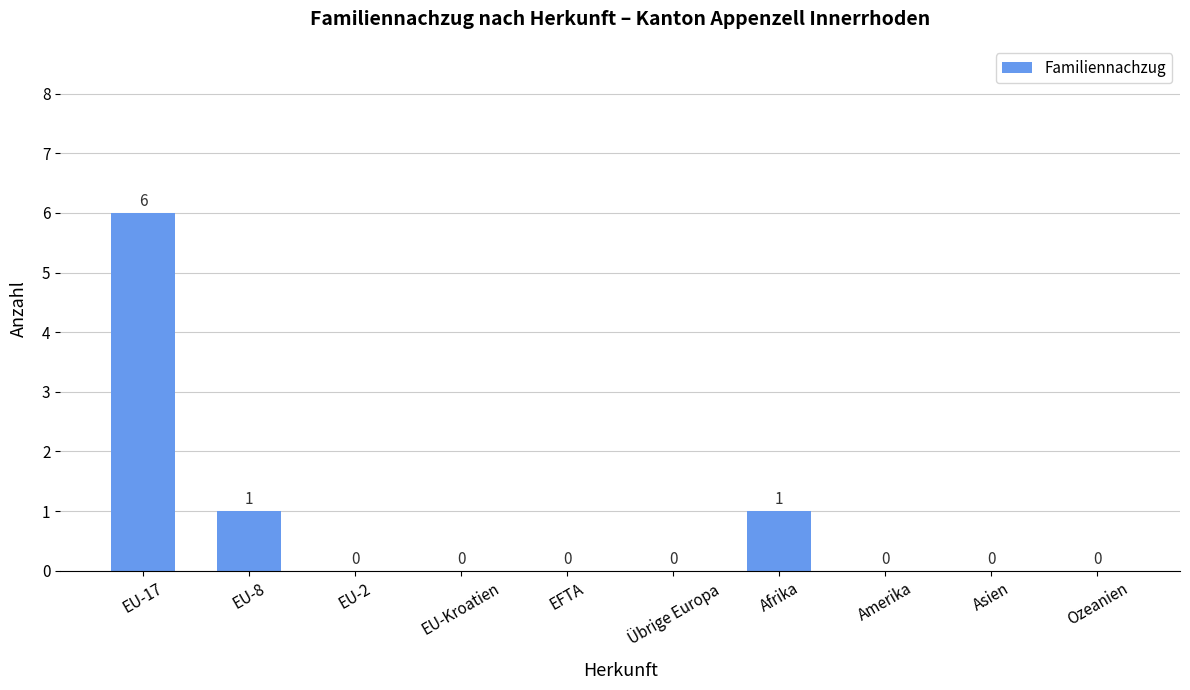

True or false: the data shows 0 at EU-2.

True